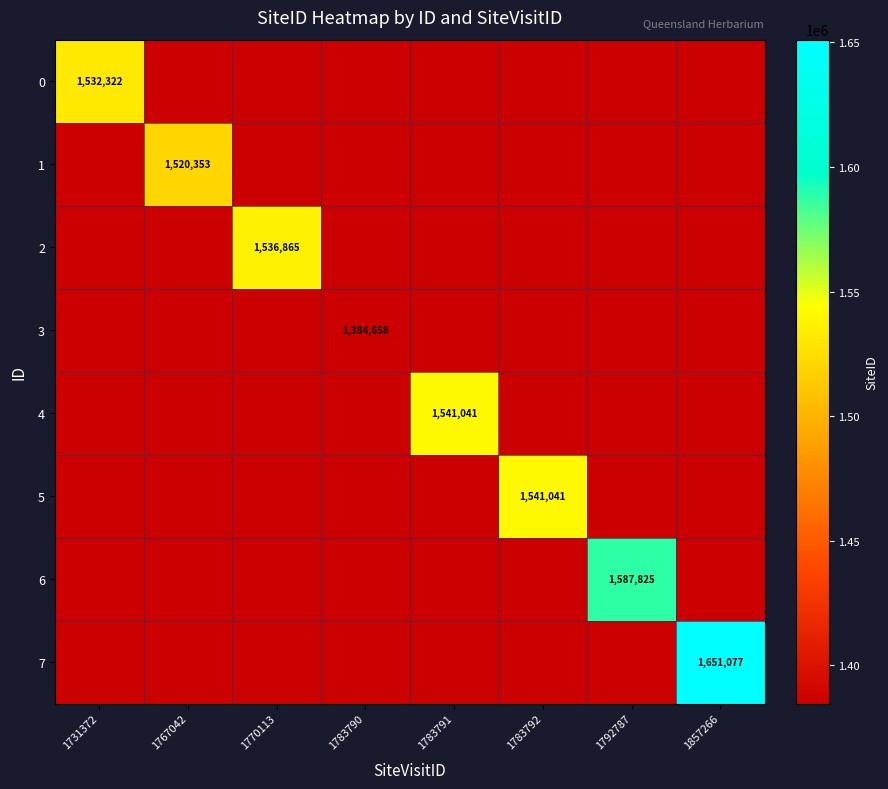

At 1783790, list the series in order from smallest to largest.

0, 1, 2, 3, 4, 5, 6, 7